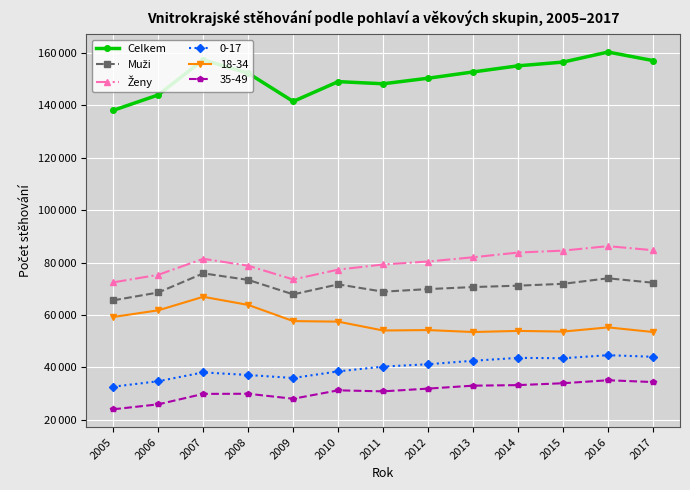

Does the chart have visible grid lines?

Yes